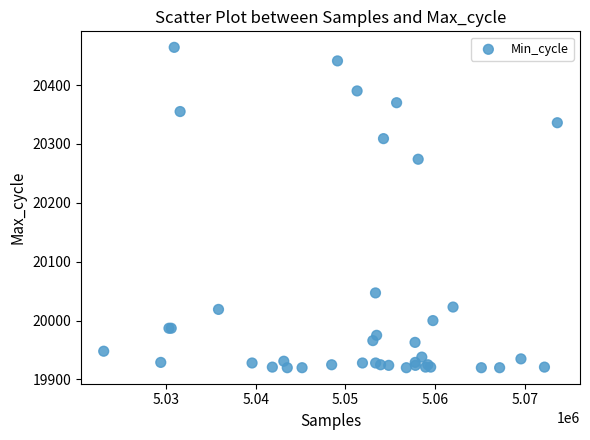

What Y value in the scatter plot is closest to 20192?

20274